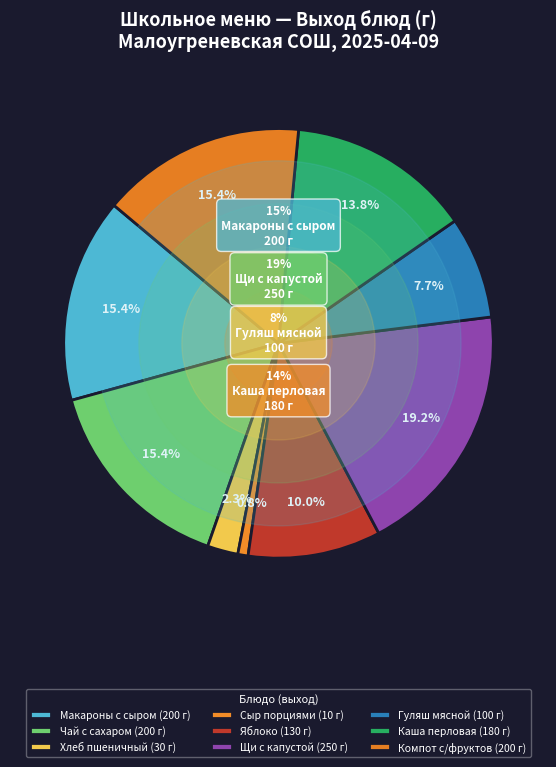

Which has a higher value, Макаронные изделия с тертым сыром or Яблоко?

Макаронные изделия с тертым сыром